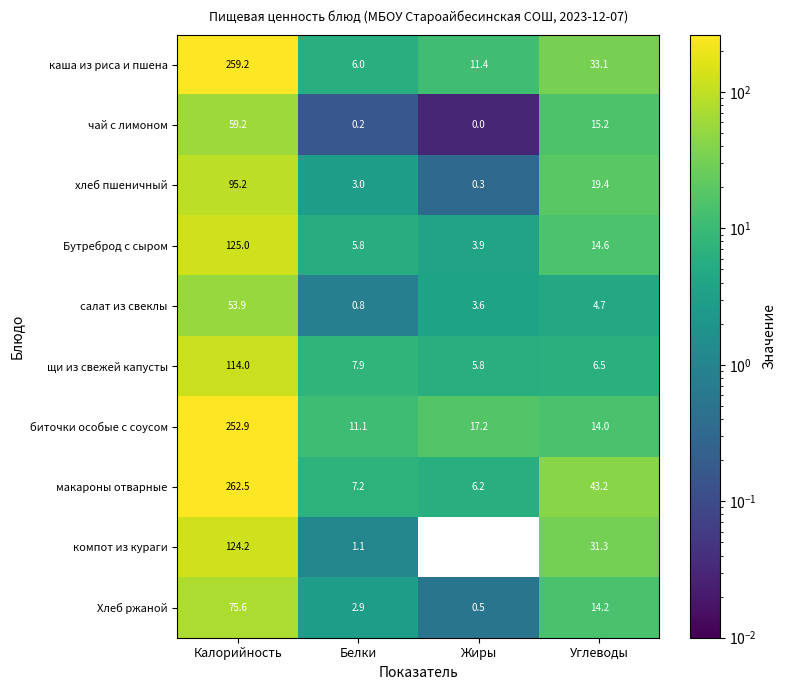

The value of чай с лимоном at Жиры is 0.0. True or false?

True